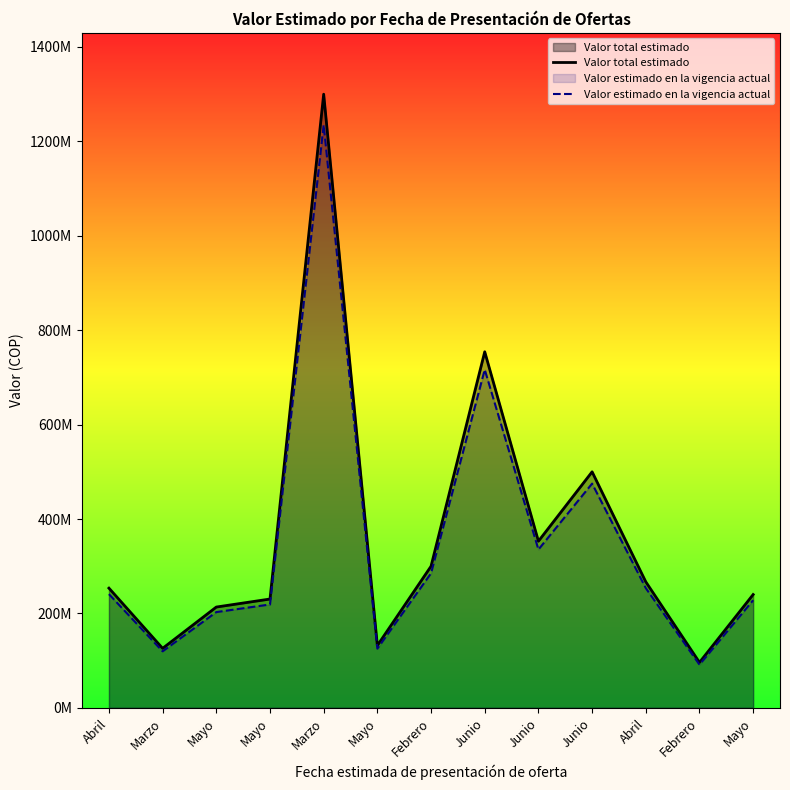

Rank the series by their average value, from highest to lowest.

Valor total estimado, Valor estimado en la vigencia actual